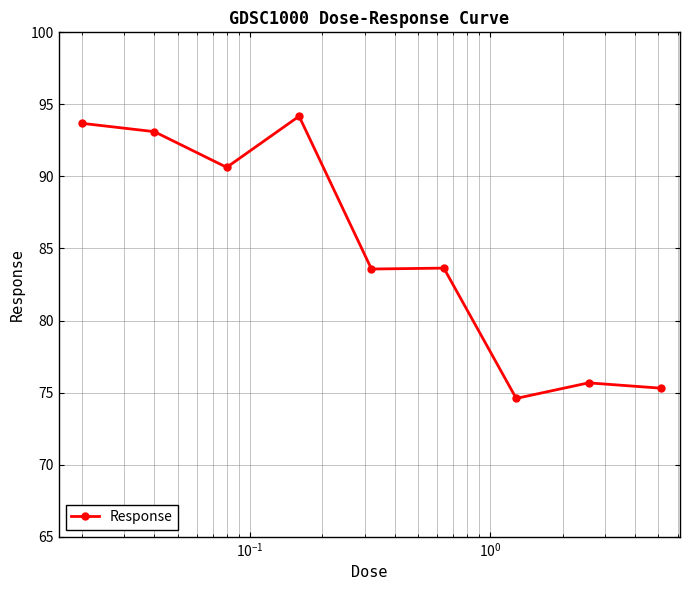

What is the value of the 2nd point from the left?

93.1